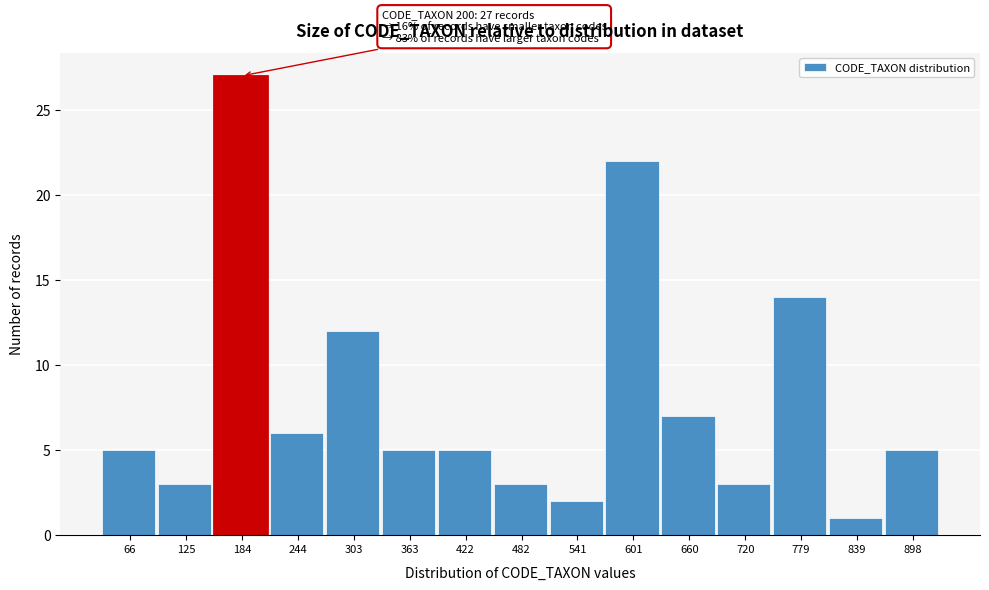

Reading left to right, transcribe all the data shown in this chart.

66=5	125=3	184=27	244=6	303=12	363=5	422=5	482=3	541=2	601=22	660=7	720=3	779=14	839=1	898=5